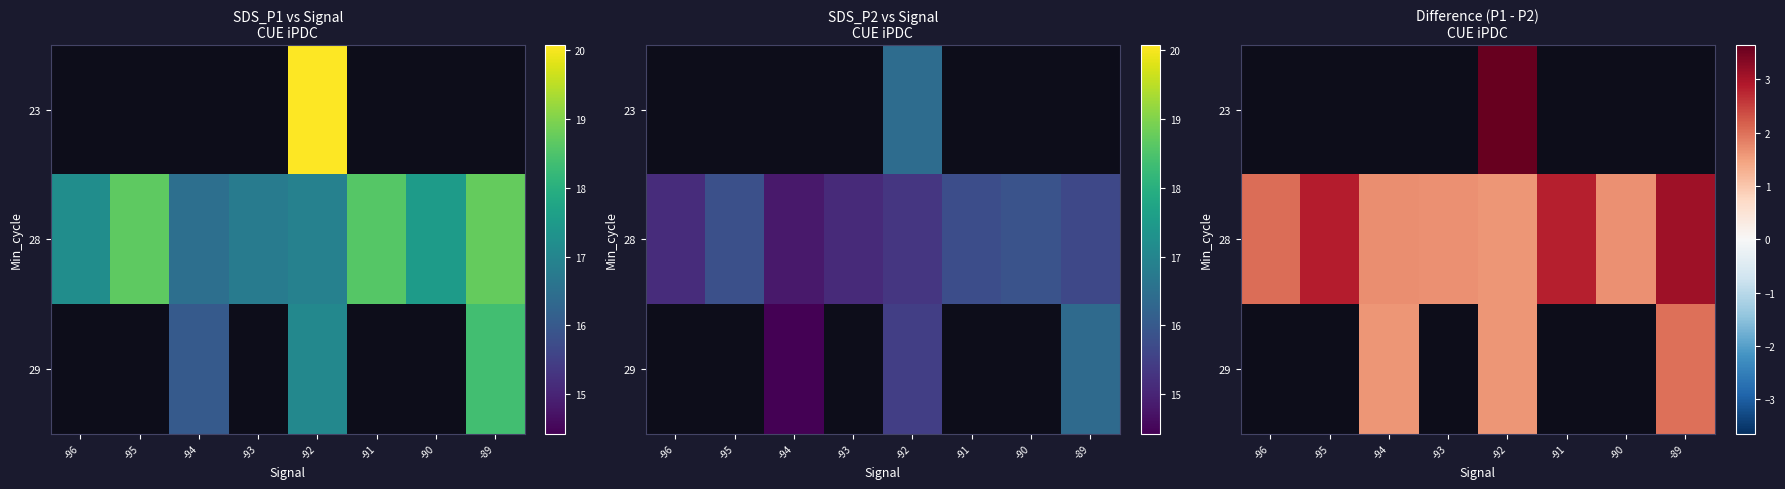

At which category is the sum across all series the highest?

-92